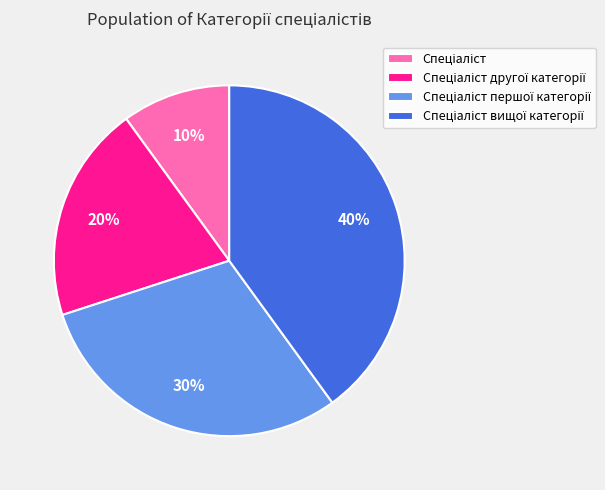

To the nearest percent, what is the average slice percentage?

25%